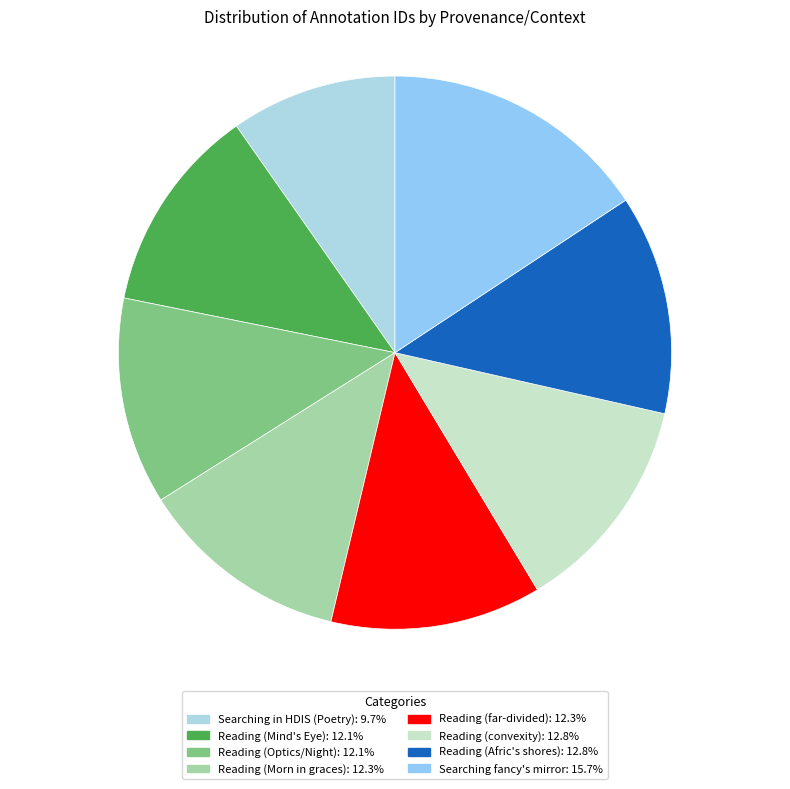

Count the number of slices in the pie.

8